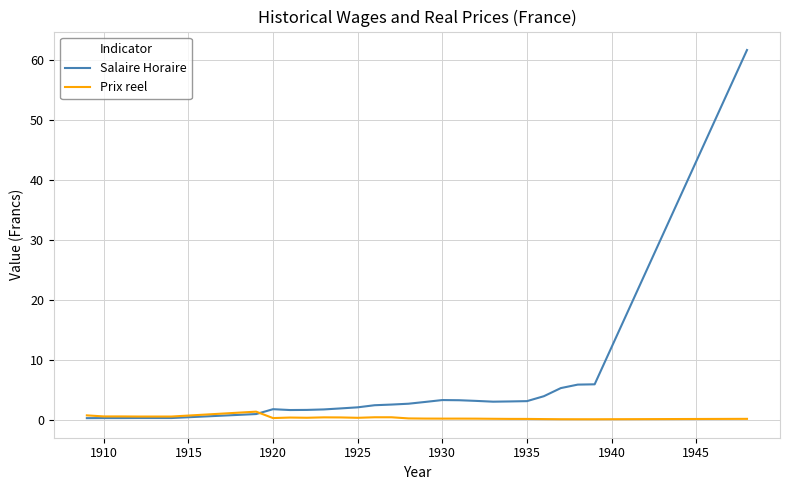

What is the maximum value for Salaire Horaire?

61.6